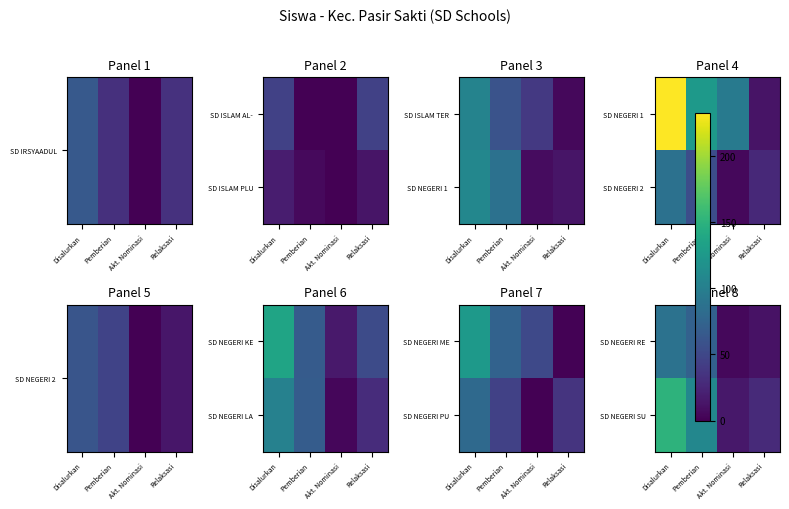

The value of SD NEGERI SU at Akt. Nominasi is 15. True or false?

True